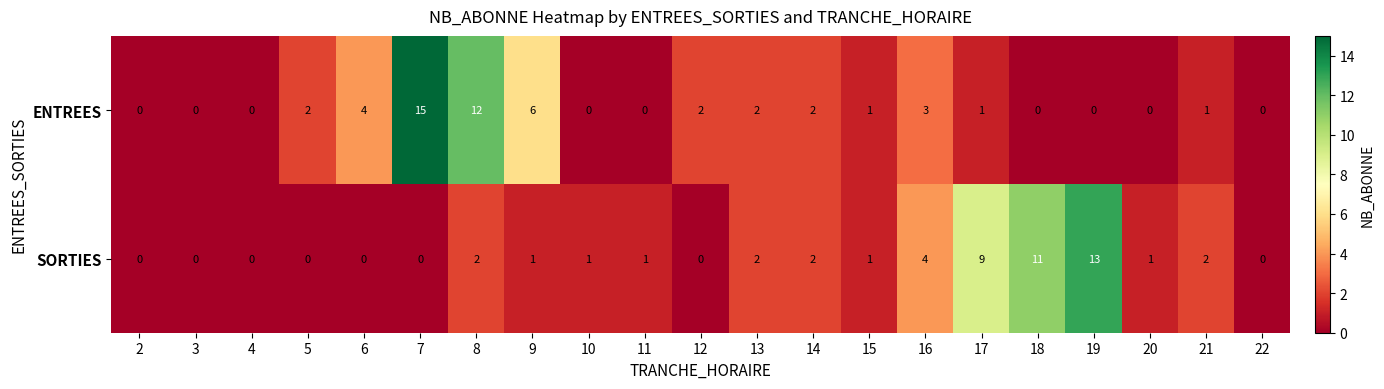

Rank the series by their average value, from lowest to highest.

SORTIES, ENTREES